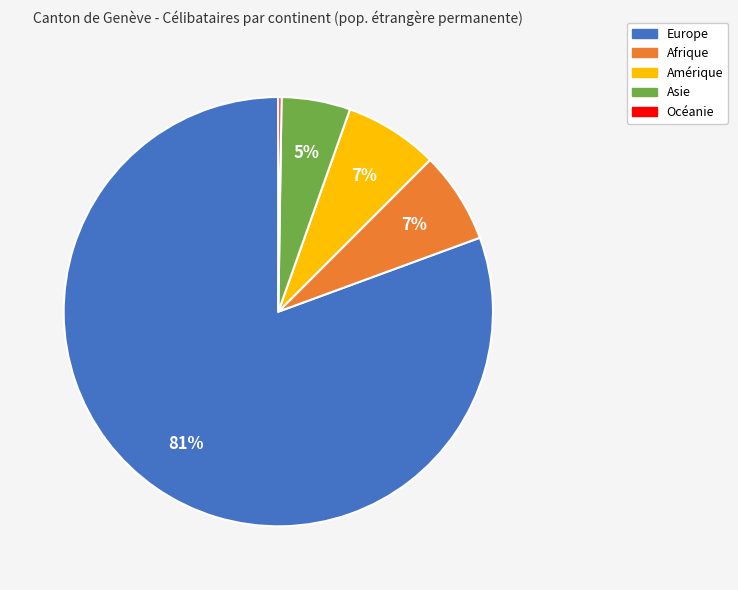

The Afrique slice represents 17% of the pie. True or false?

False